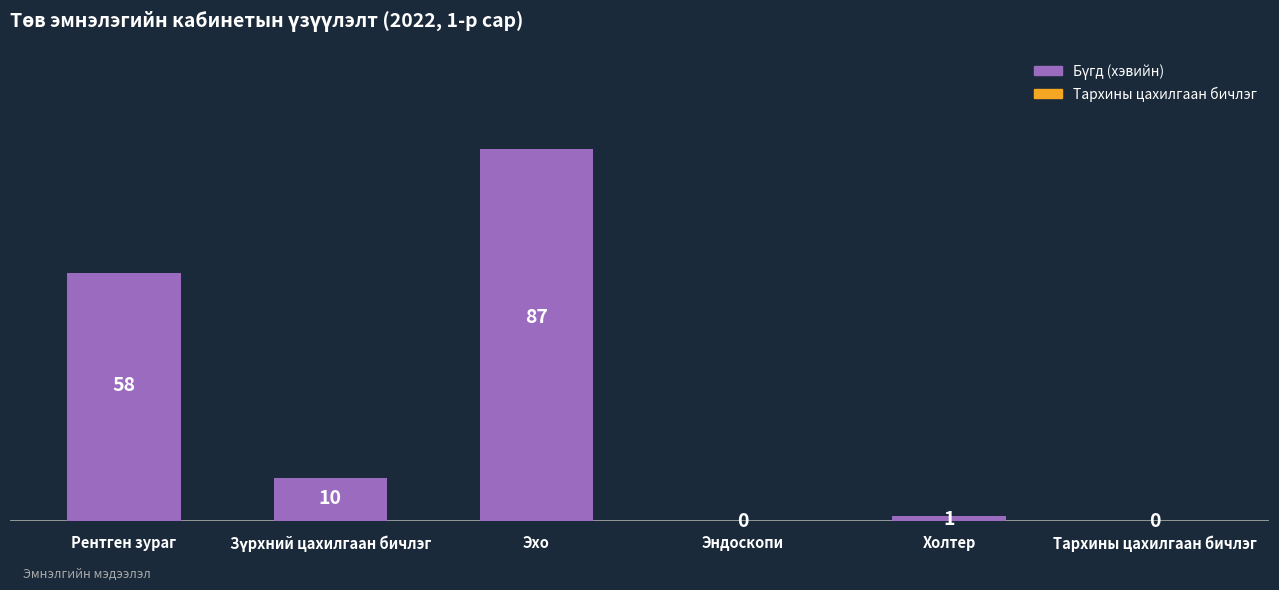

Between Тархины цахилгаан бичлэг and Эхо, which is larger?

Эхо